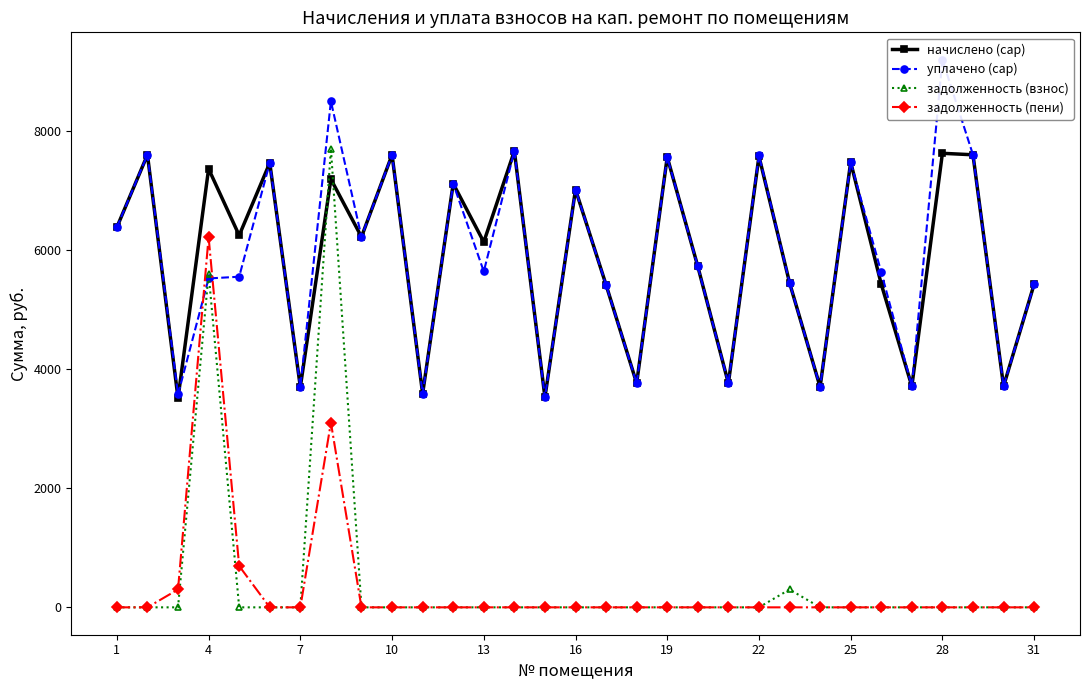

The value of начислено (cap) at 31 is 3441.1. True or false?

False